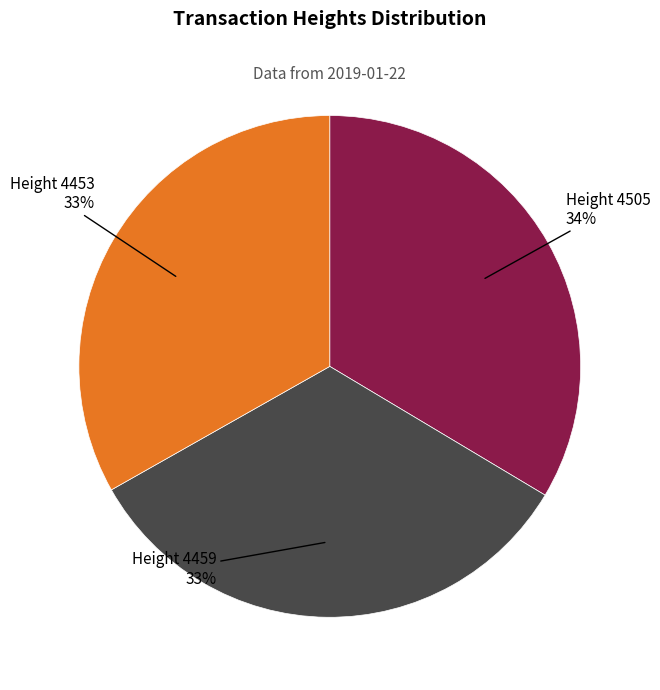

Is there a majority slice in this chart?

No